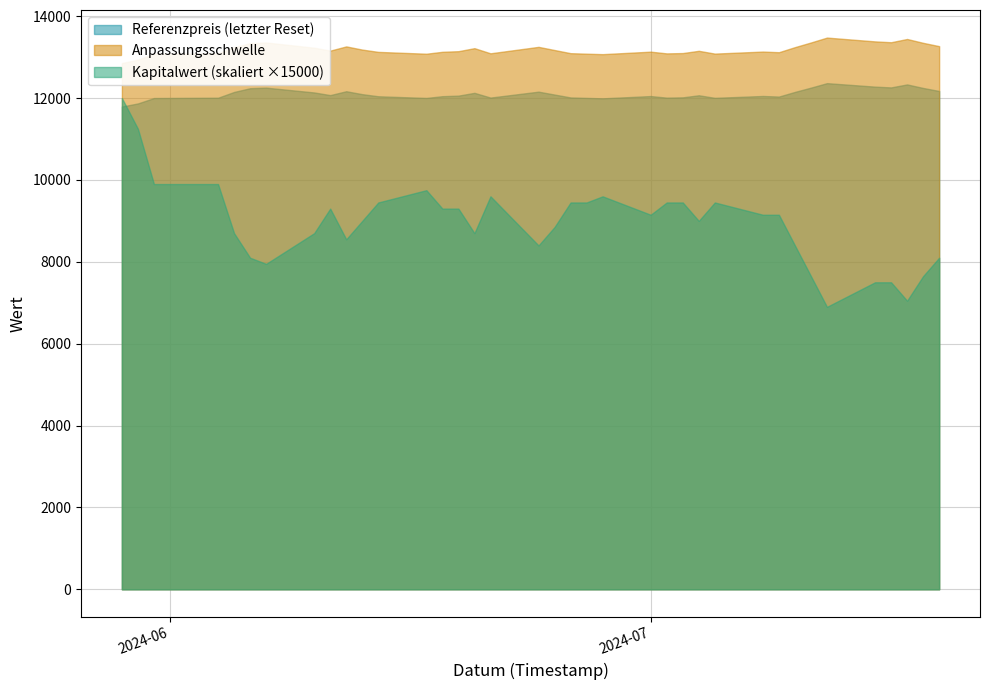

True or false: Anpassungsschwelle and Referenzpreis cross at least once.

False